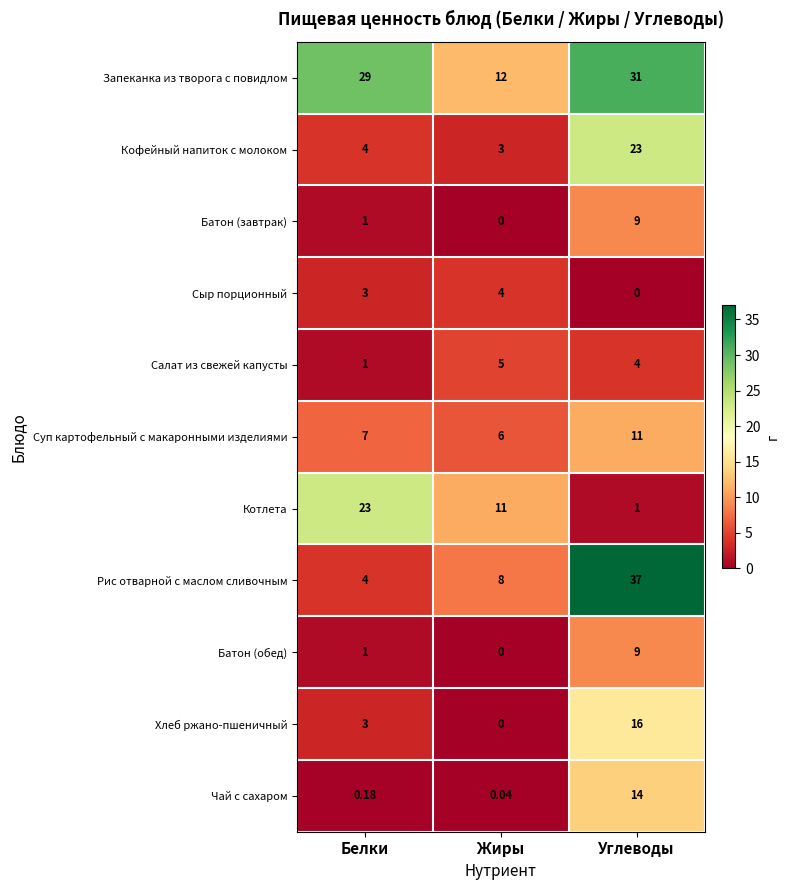

Between Белки and Углеводы, which series saw the biggest shift?

Рис отварной с маслом сливочным